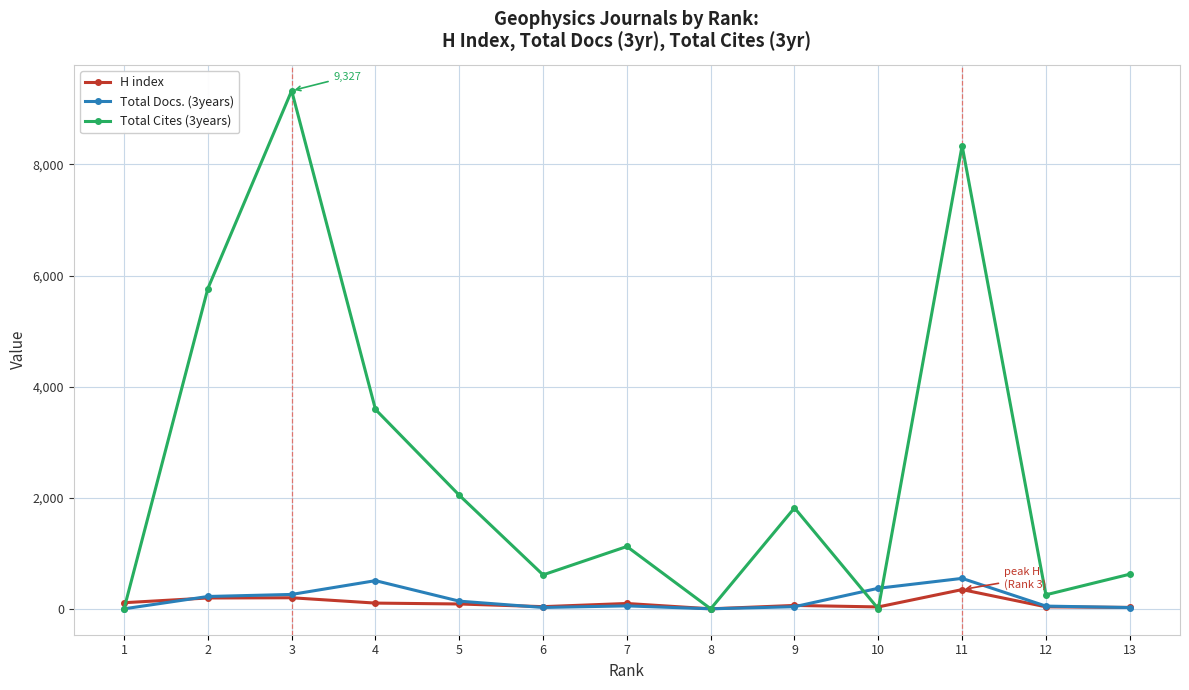

Which series has the largest total across all categories?

Total Cites (3years)